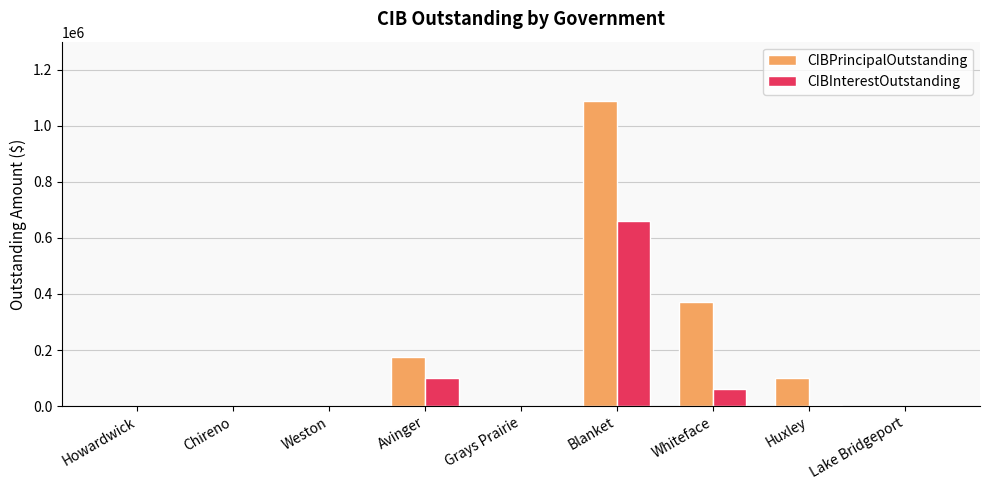

Are the bars horizontal?

No